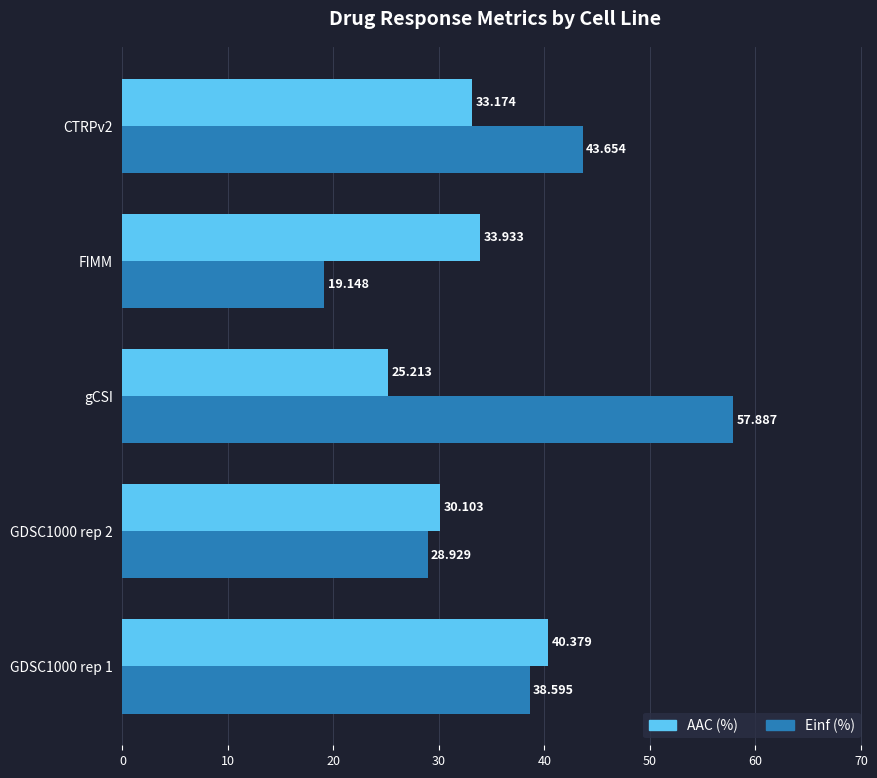

Which category has the highest value across all series?

gCSI